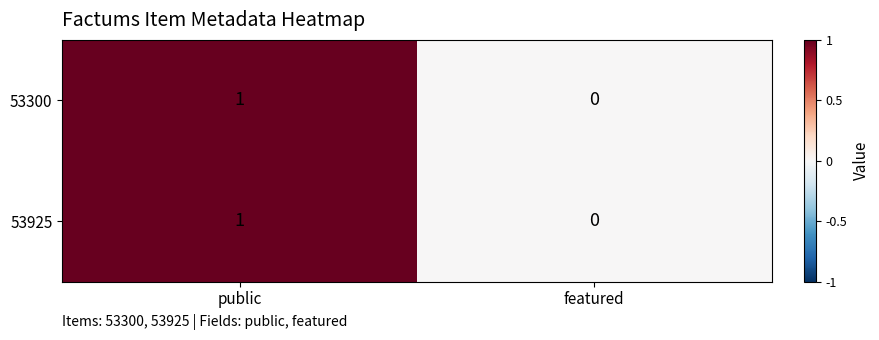

Where is 53300 nearest to the value 0?

featured